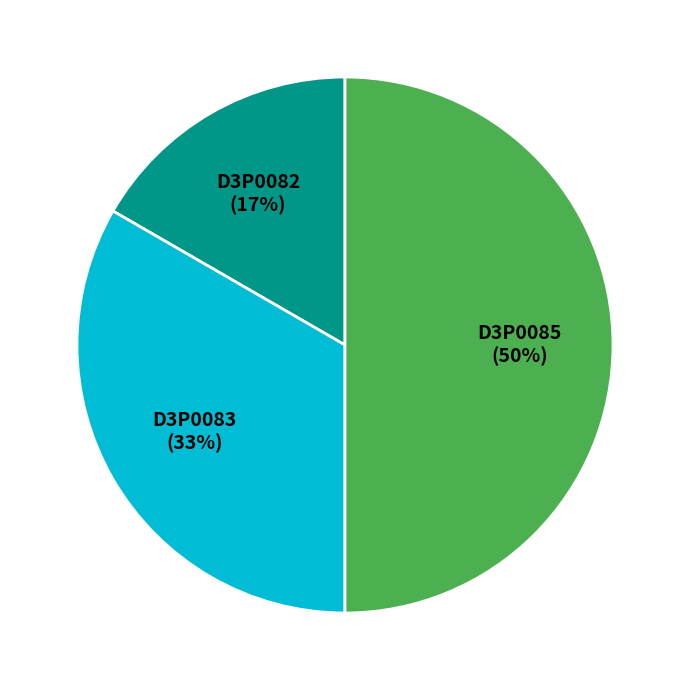

The D3P0083 slice represents 33% of the pie. True or false?

True